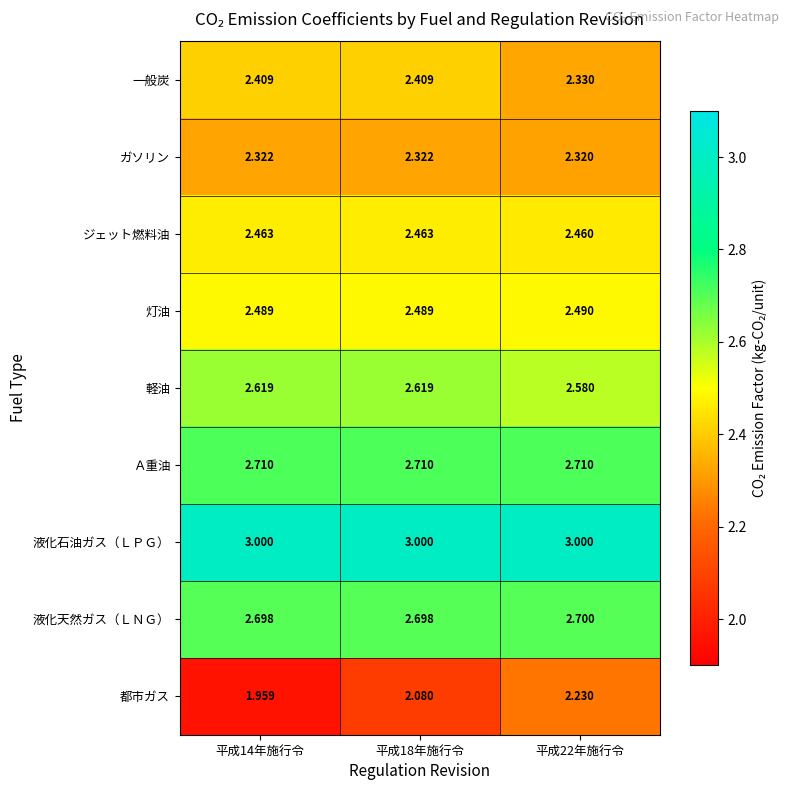

At 平成22年施行令, list the series in order from smallest to largest.

都市ガス, ガソリン, 一般炭, ジェット燃料油, 灯油, 軽油, 液化天然ガス（ＬＮＧ）, Ａ重油, 液化石油ガス（ＬＰＧ）